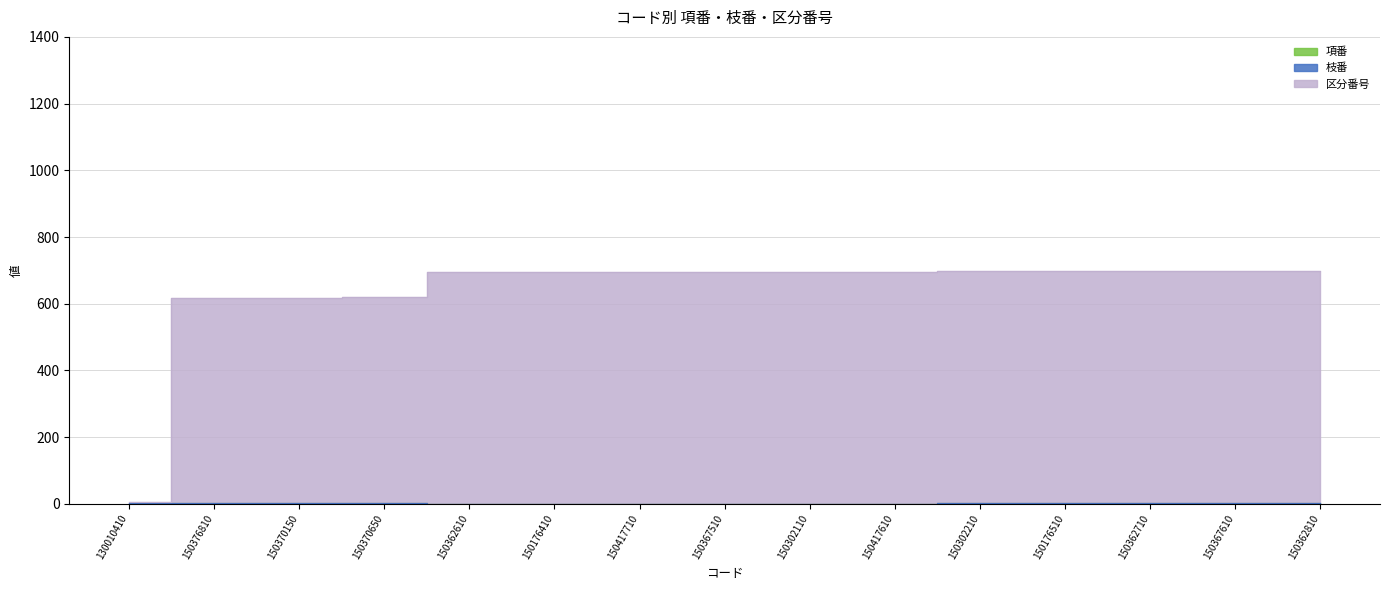

How many data points does each series have?

15